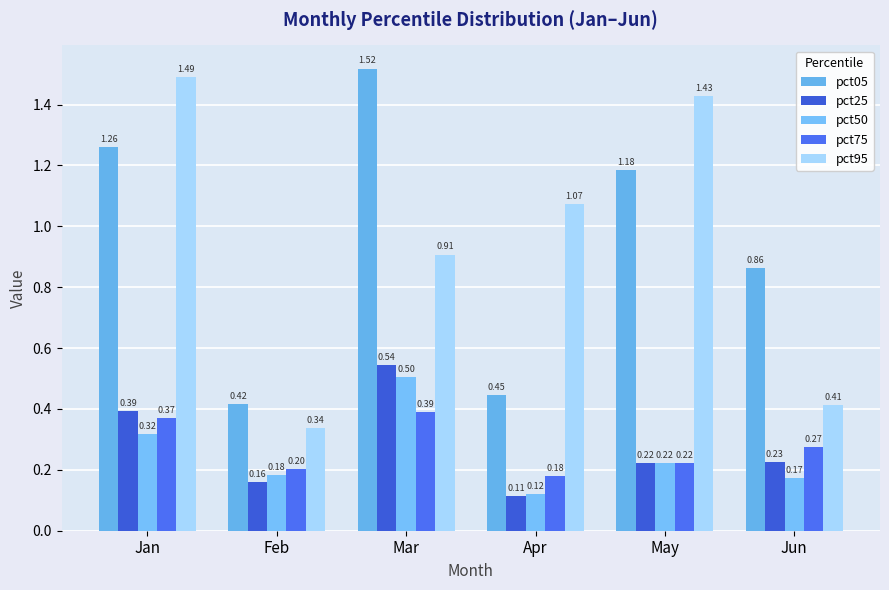

What is the spread (max minus min) of values at Jun?

0.7